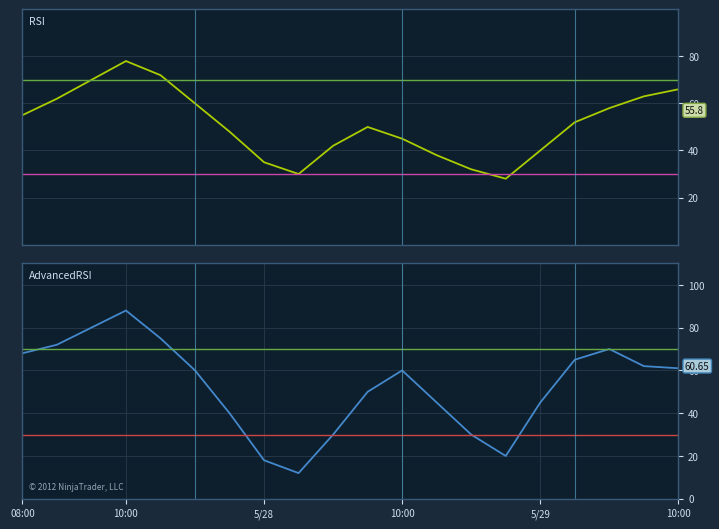

True or false: RSI and AdvancedRSI intersect in this chart.

True